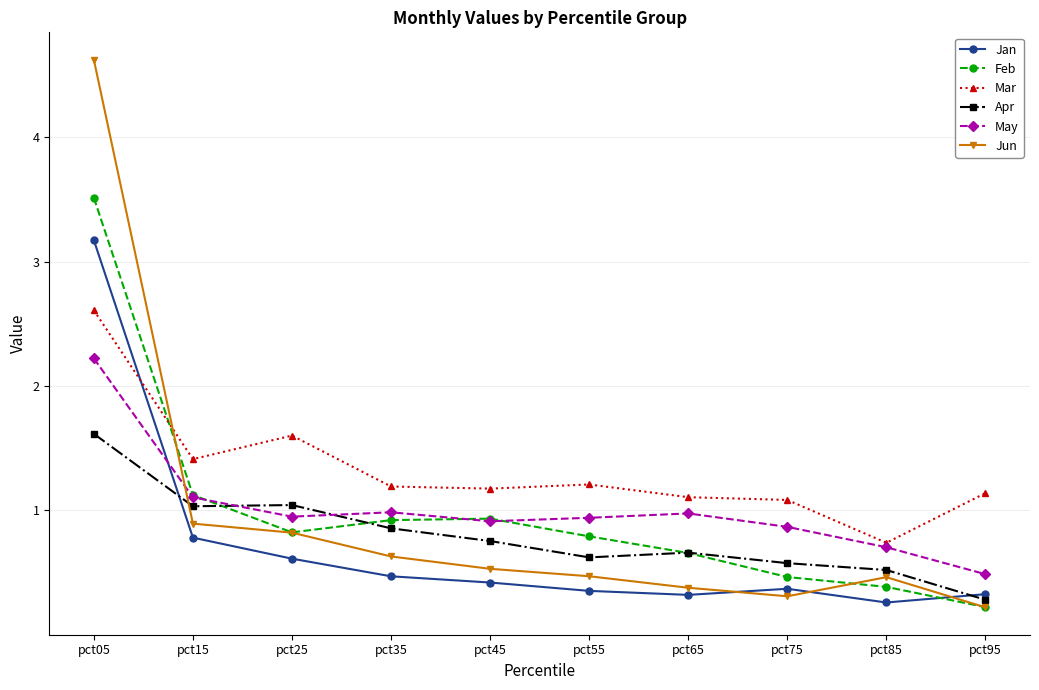

What are all the series names shown in the legend?

Jan, Feb, Mar, Apr, May, Jun